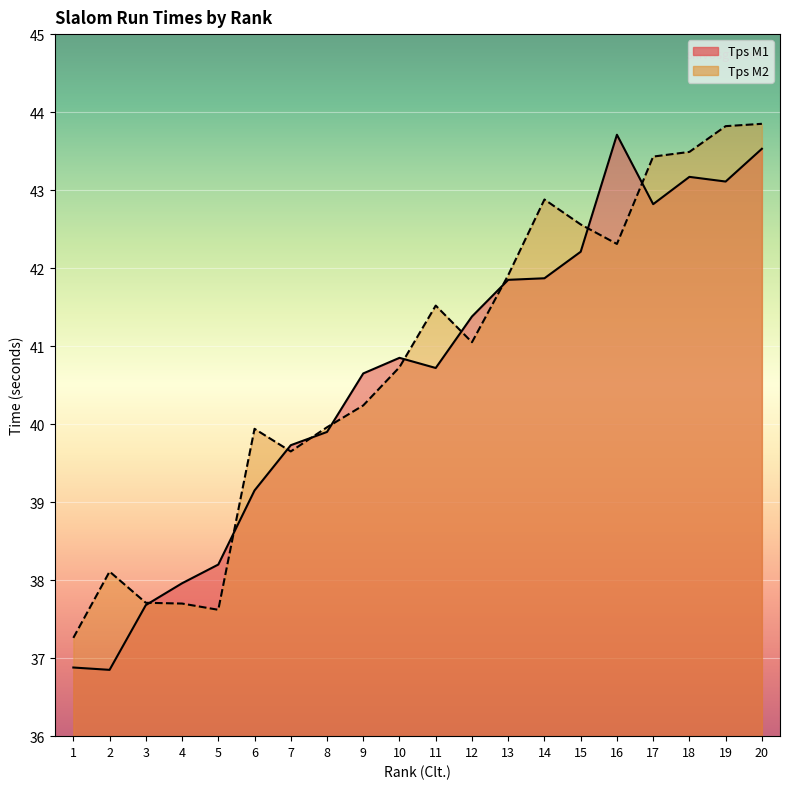

How many data points in Tps M2 are less than 41?

10